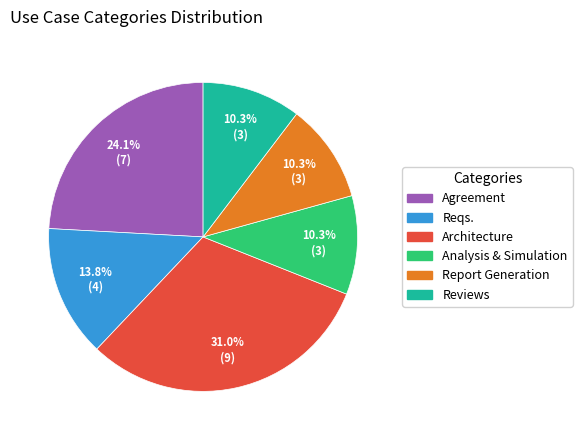

Count the number of slices in the pie.

6